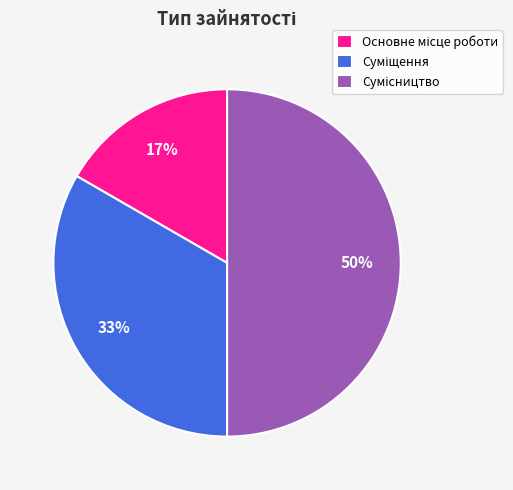

Count the number of slices in the pie.

3